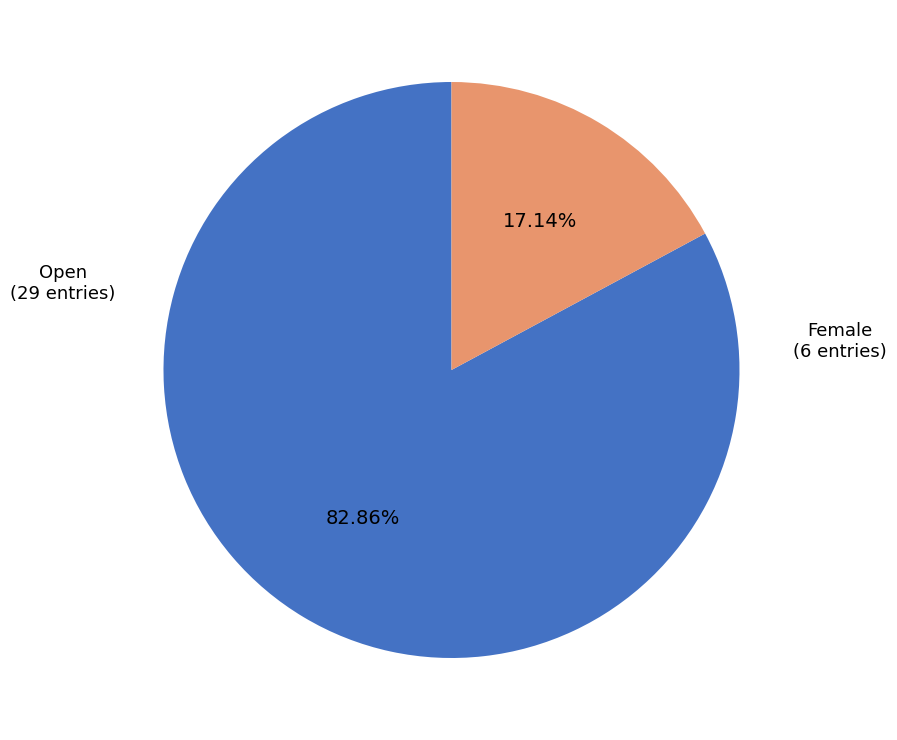

Is there a majority slice in this chart?

Yes